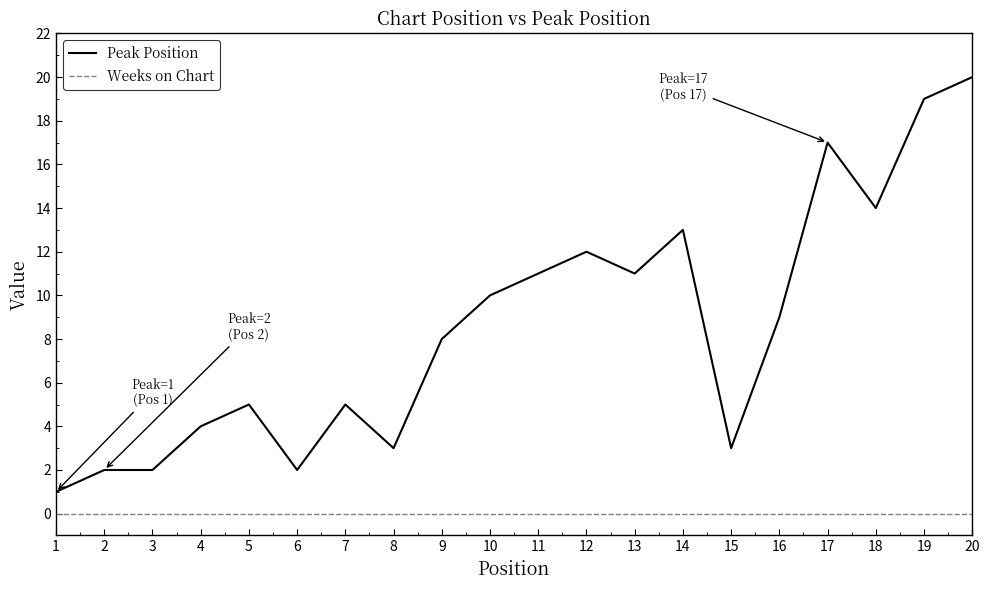

Reading right to left, transcribe all the data shown in this chart.

Peak Position: 20	19	14	17	9	3	13	11	12	11	10	8	3	5	2	5	4	2	2	1
Weeks on Chart: 0	0	0	0	0	0	0	0	0	0	0	0	0	0	0	0	0	0	0	0